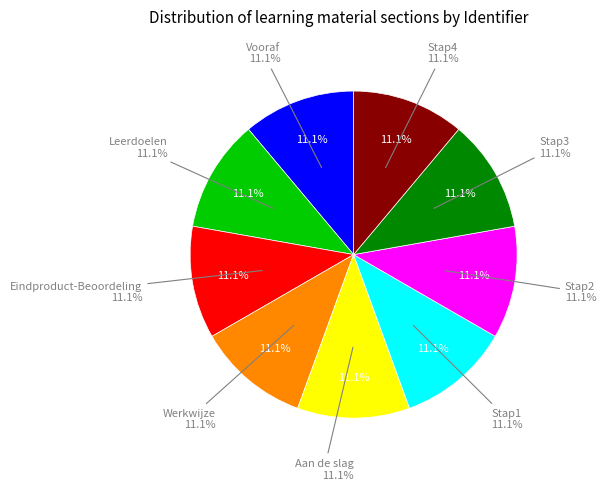

What percentage is the Leerdoelen slice, to the nearest percent?

11%